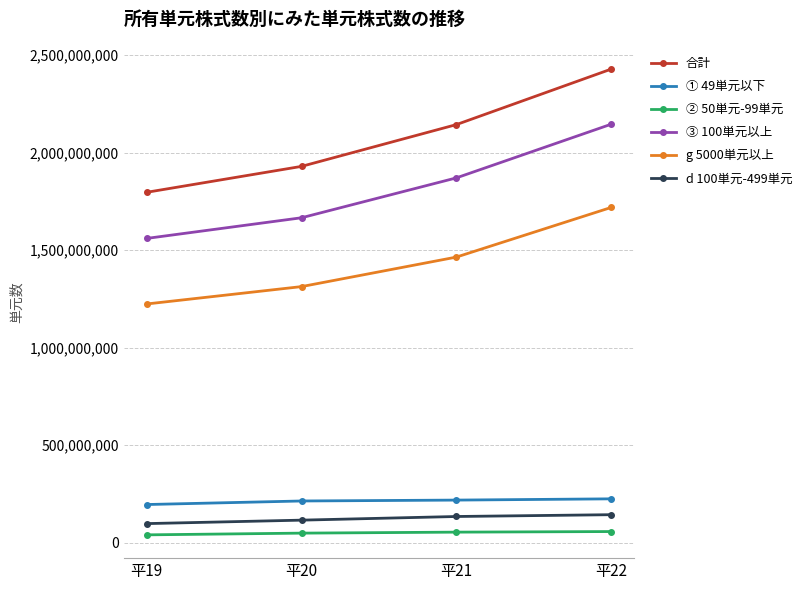

Which series has the largest total across all categories?

合計